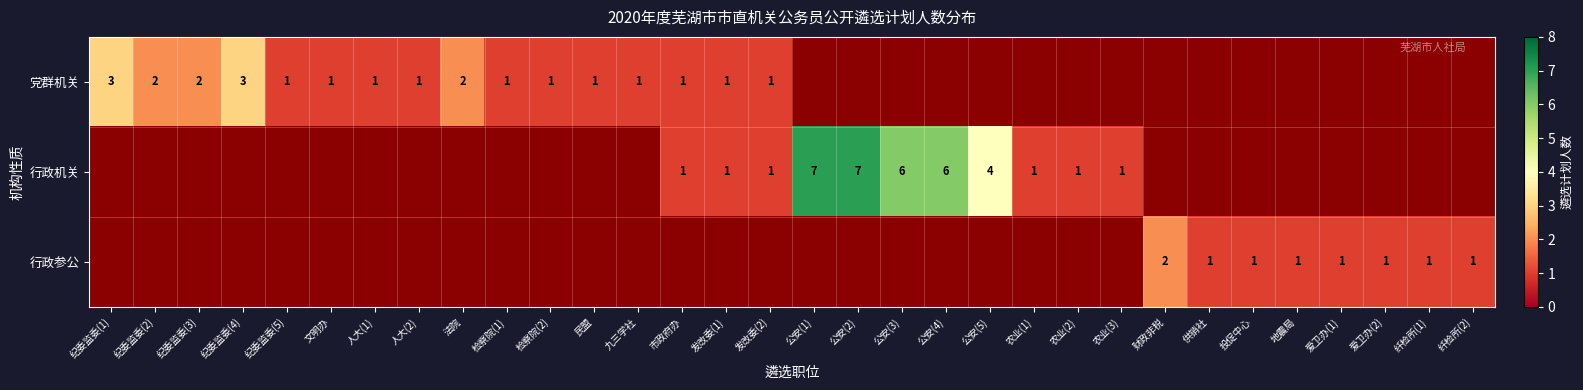

The 行政机关 series shows 1 at 发改委(2). True or false?

True